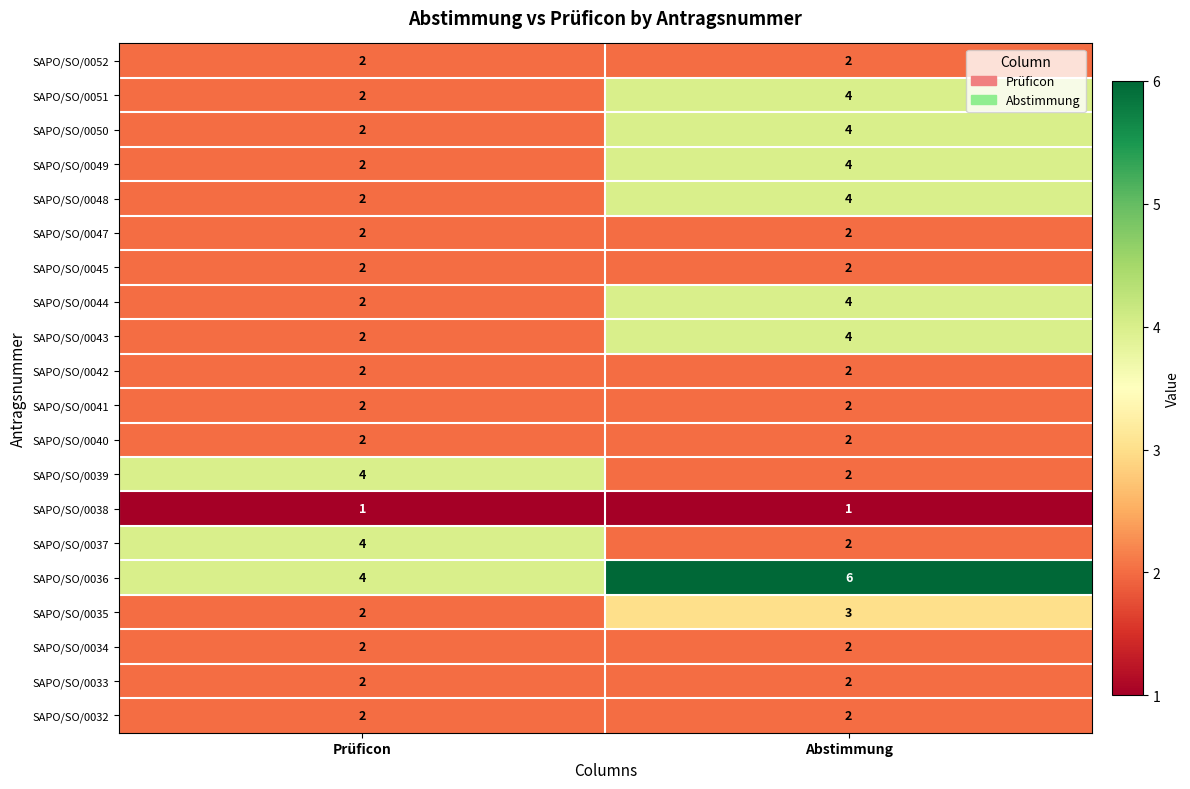

The SAPO/SO/0032 series shows 2 at Prüficon. True or false?

True